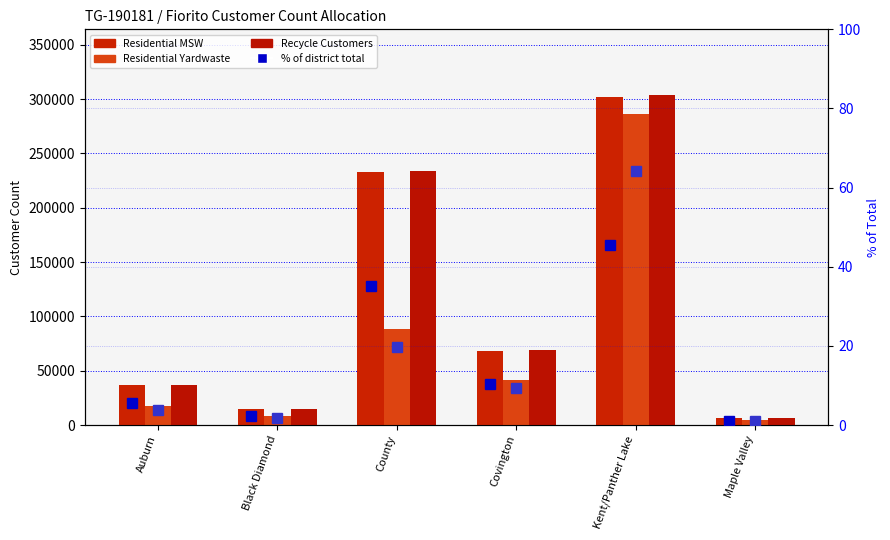

Is the value of % of Yardwaste Total at Covington greater than the value of % of MSW Total at County?

No